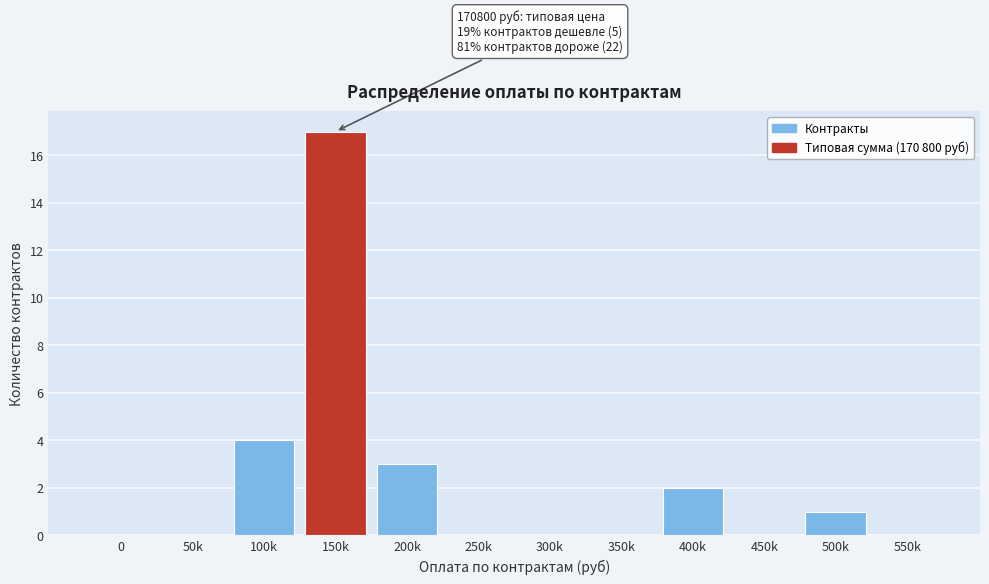

Reading left to right, transcribe all the data shown in this chart.

0=0	50k=0	100k=4	150k=17	200k=3	250k=0	300k=0	350k=0	400k=2	450k=0	500k=1	550k=0